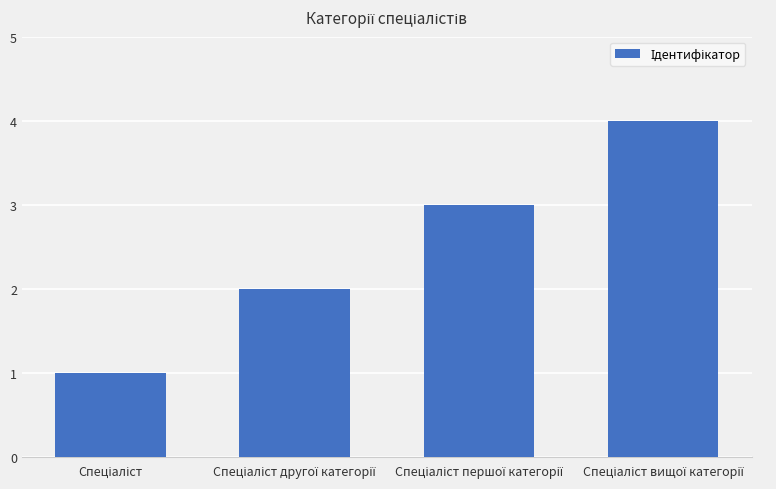

What is the difference between the maximum and minimum values?

3